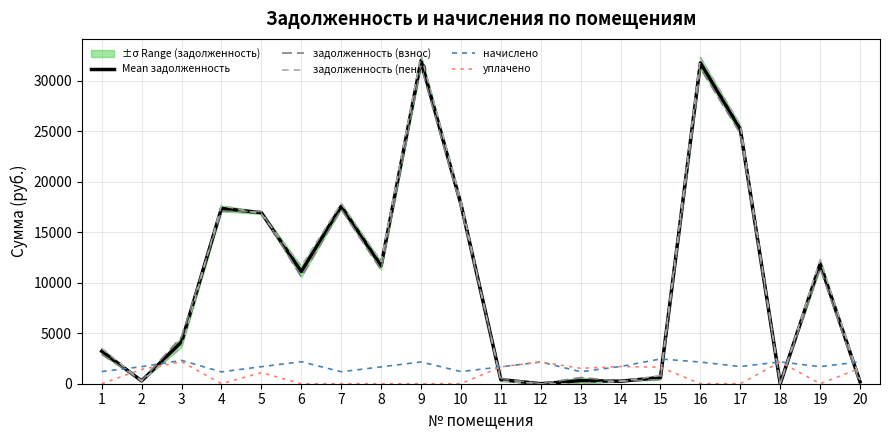

What is the sum of all уплачено values?

17070.7